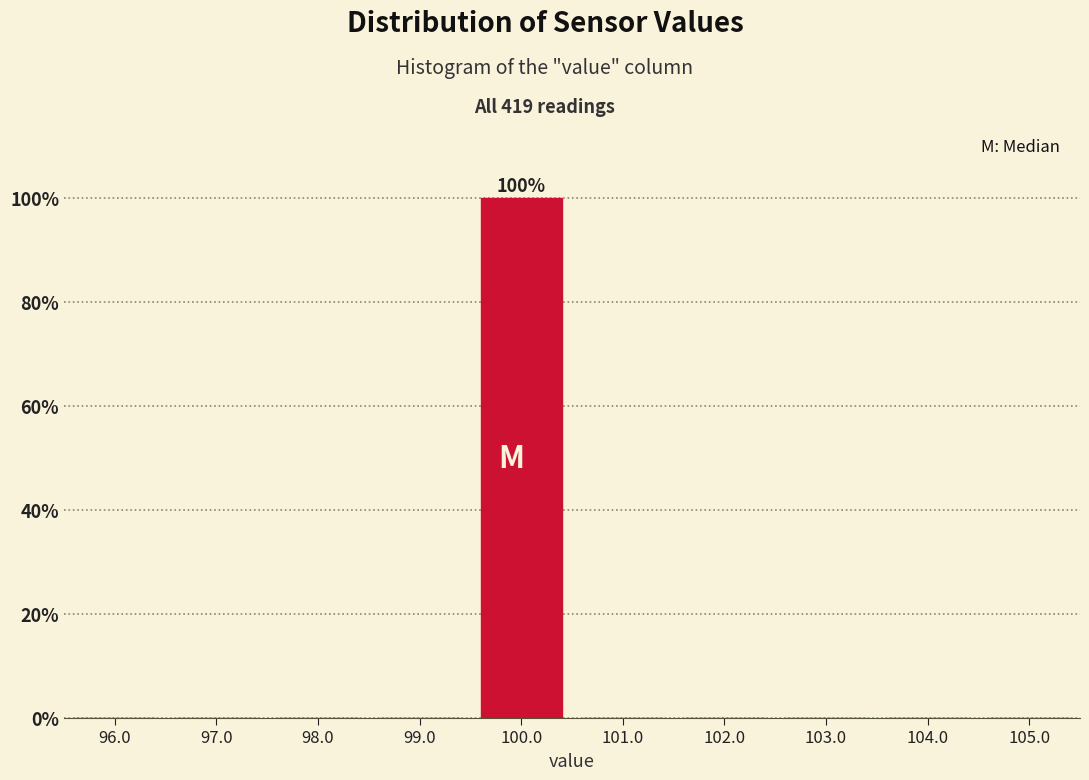

Over which range of the x-axis is the bar tallest?

99.5 to 100.5